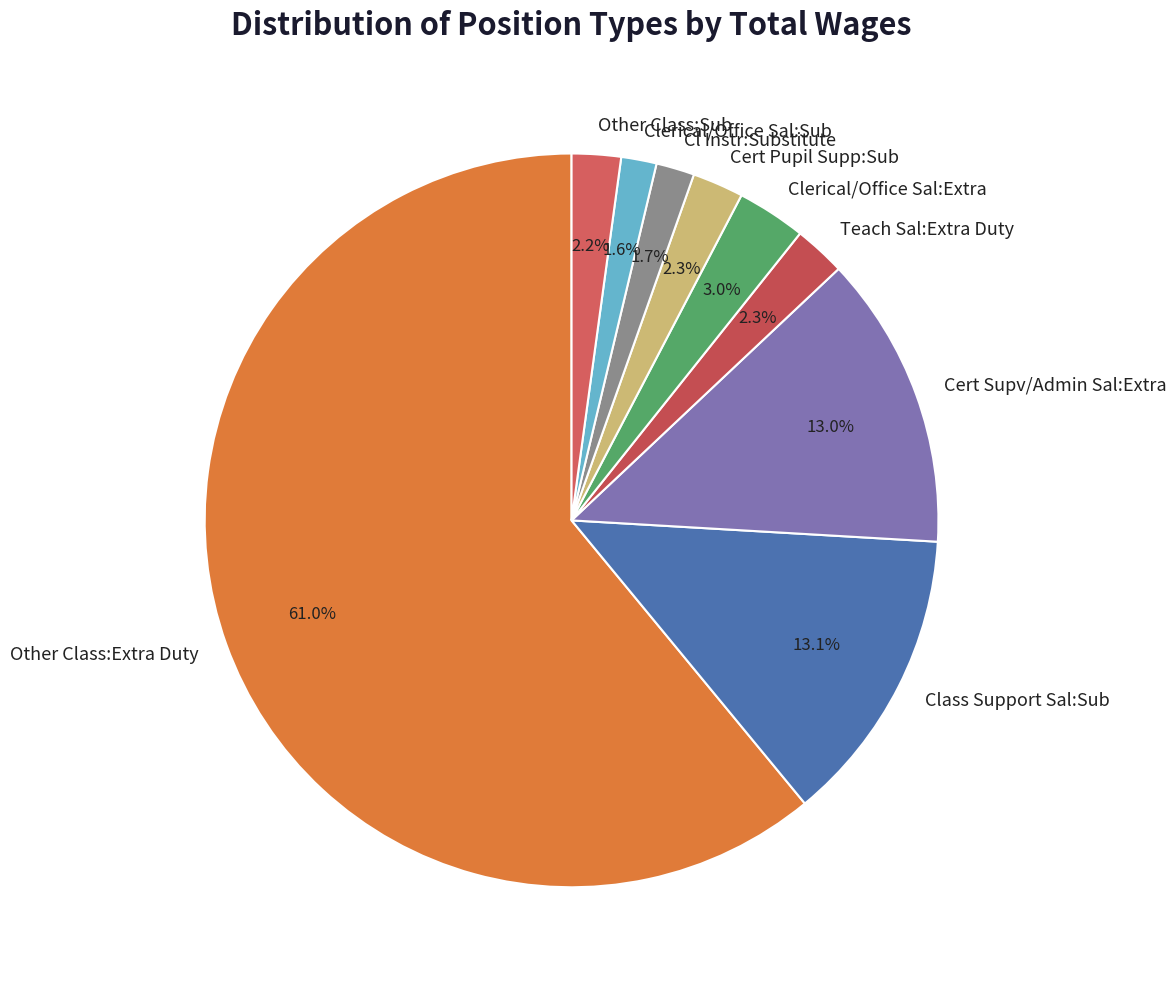

Does Other Class:Extra Duty account for over 50% of the chart?

Yes